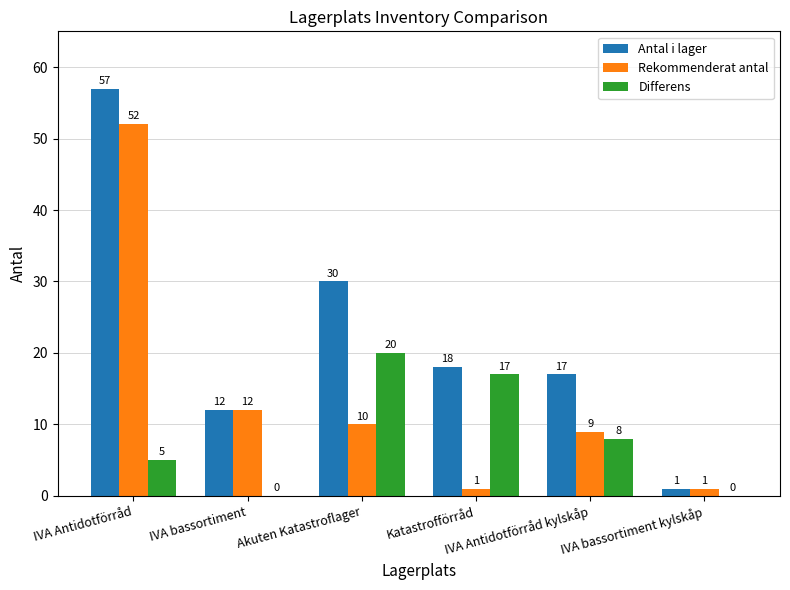

At which label is Differens closest to 10?

IVA Antidotförråd kylskåp